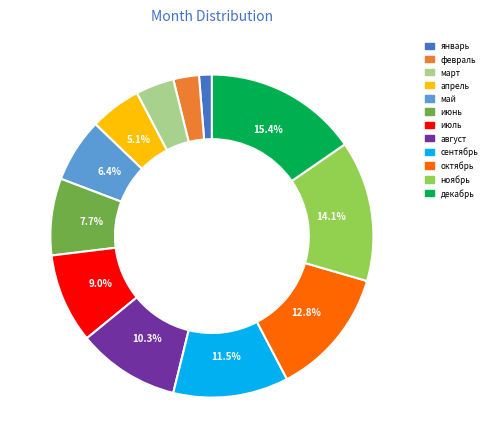

Count the number of slices in the pie.

12